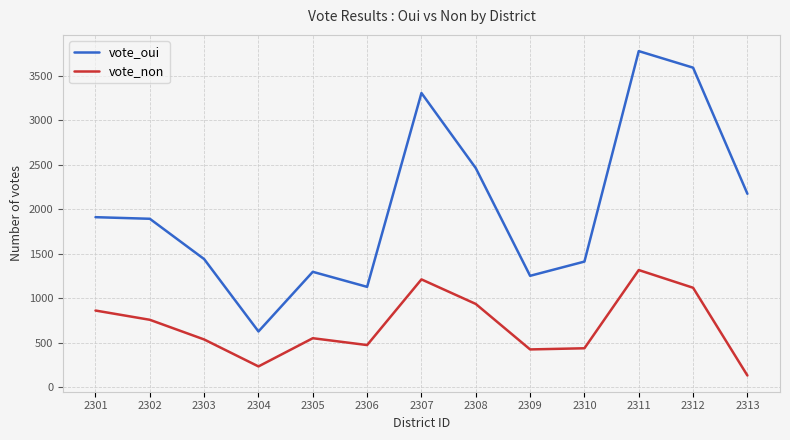

What are all the series names shown in the legend?

vote_oui, vote_non